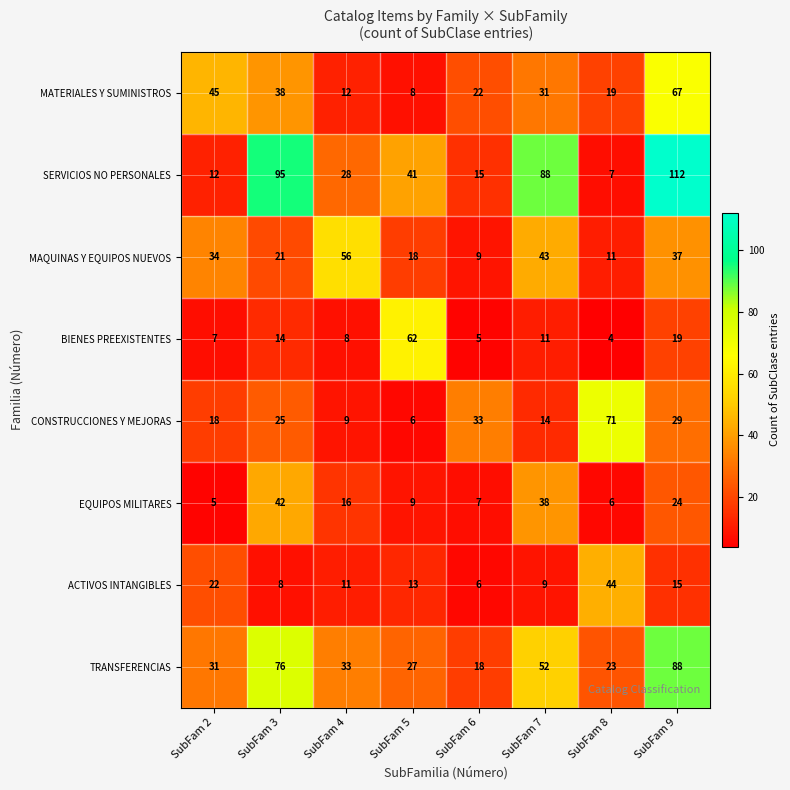

The value of MAQUINAS Y EQUIPOS NUEVOS at SubFam 3 is 21. True or false?

True